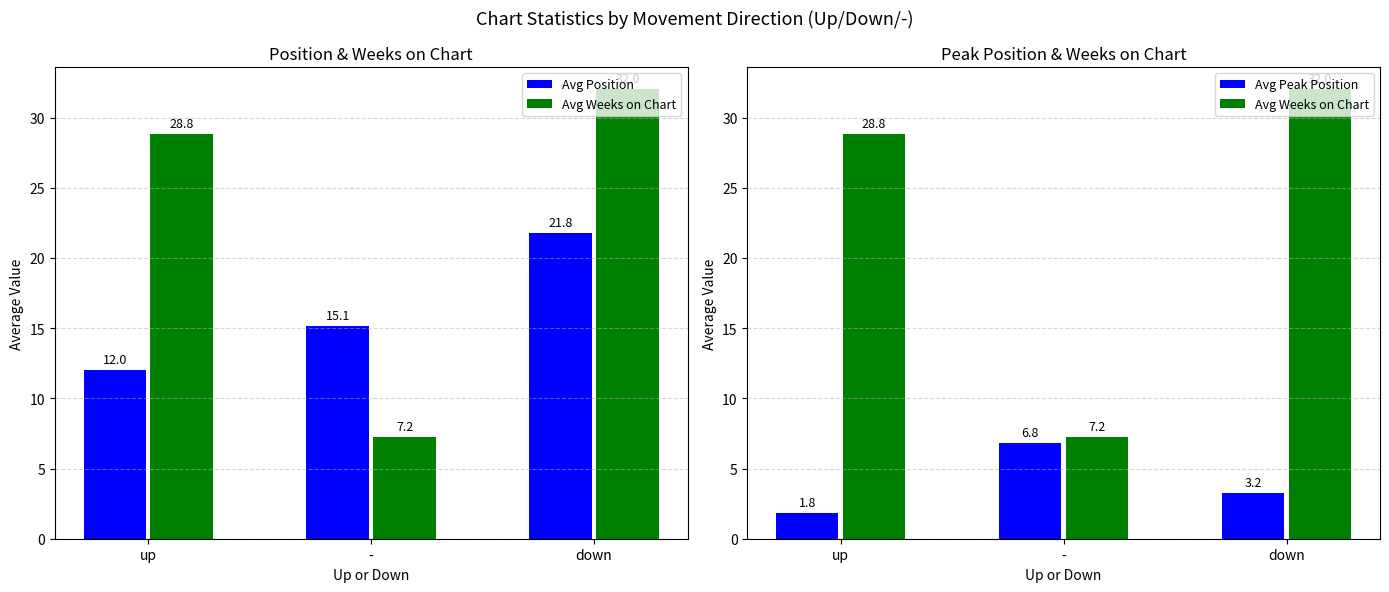

The value of Avg Weeks on Chart at - is 2.7. True or false?

False